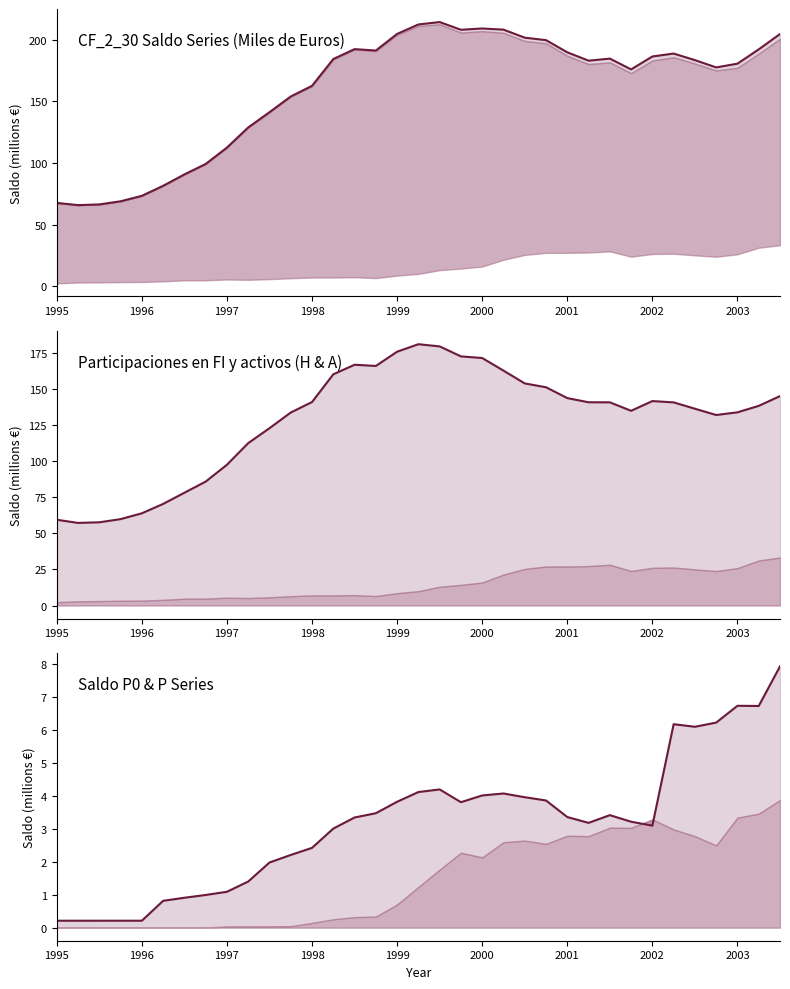

The value of DMZ10S5200P.Q at 1996 is 0.2. True or false?

True